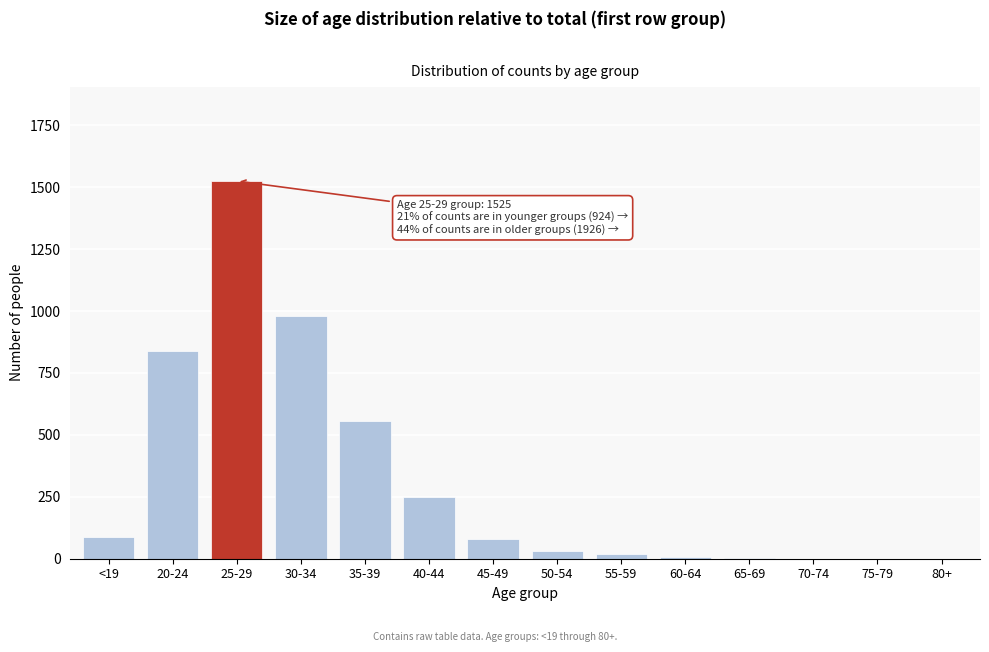

The chart shows a value of 734 at 35-39. True or false?

False